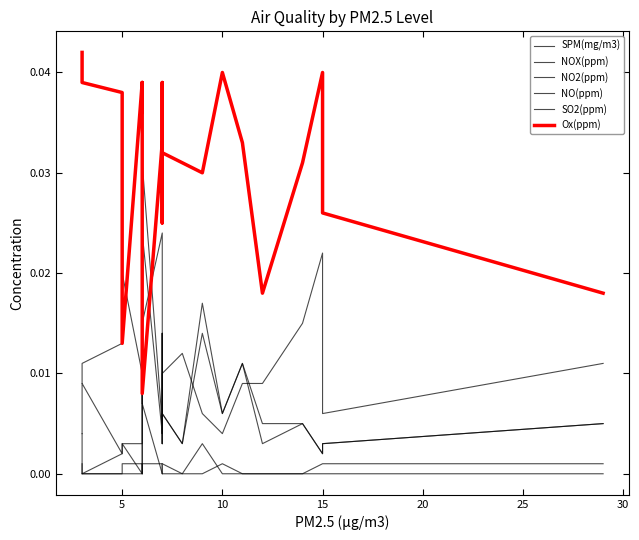

At how many categories does at least one series exceed 0?

23